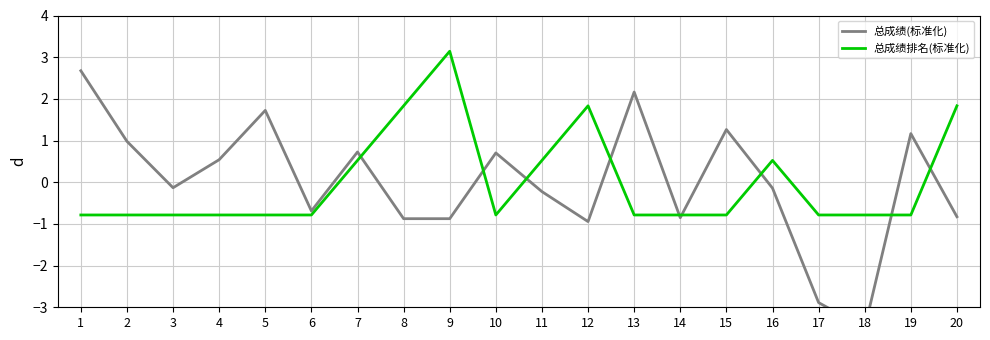

Which label corresponds to the smallest value in the chart?

18